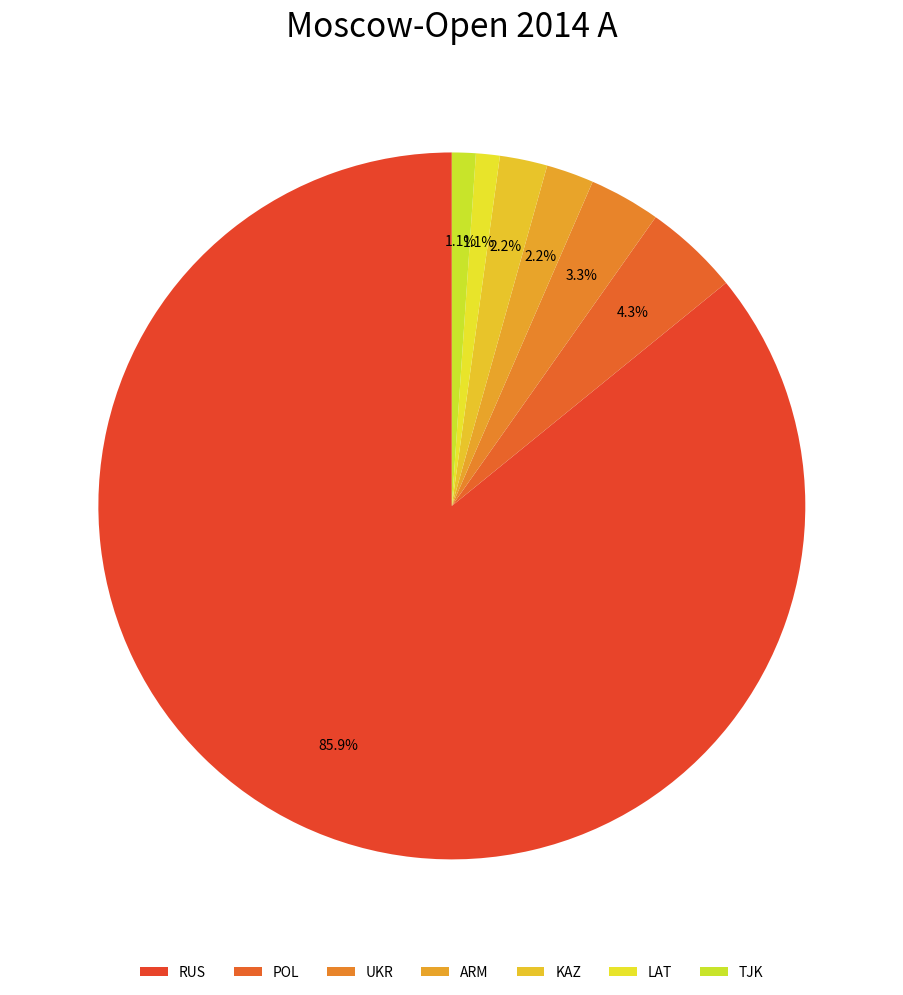

Combined, do RUS and ARM account for over 50%?

Yes